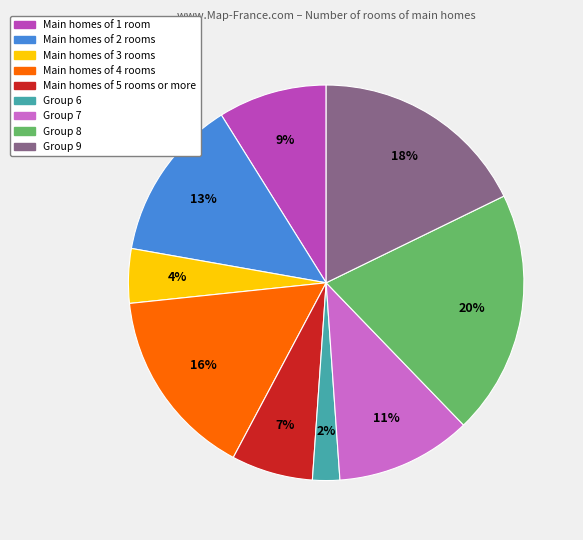

Does any single category account for the majority?

No